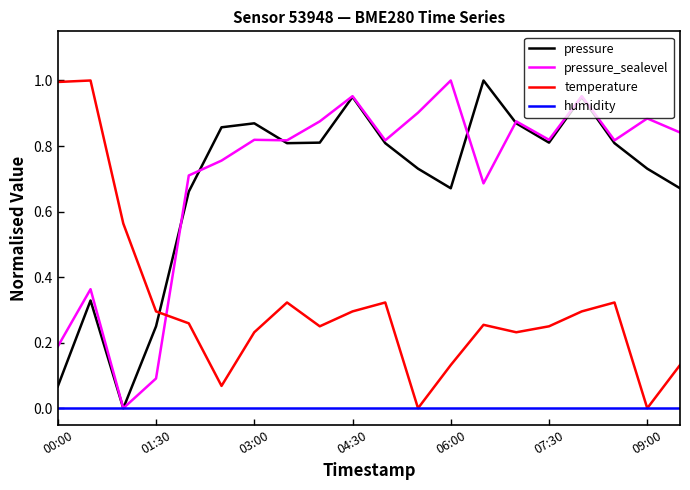

True or false: temperature and pressure intersect in this chart.

True